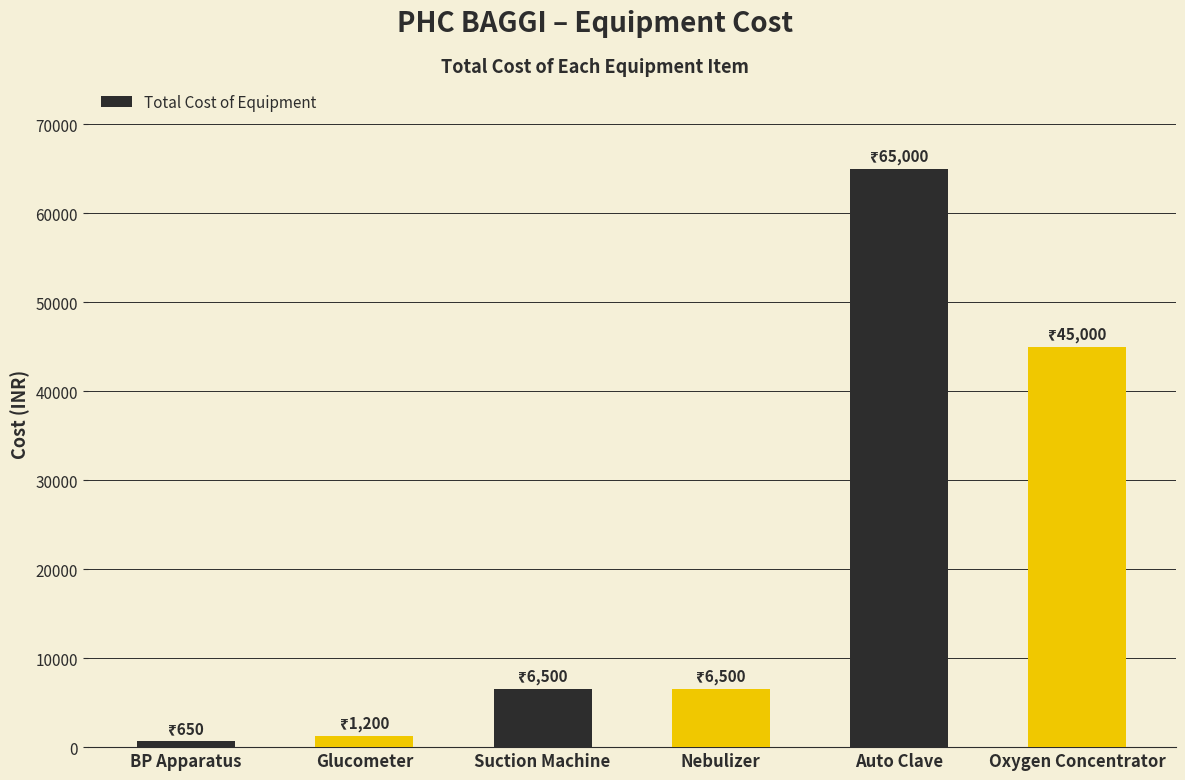

Which has a higher value, Suction Machine or Glucometer?

Suction Machine